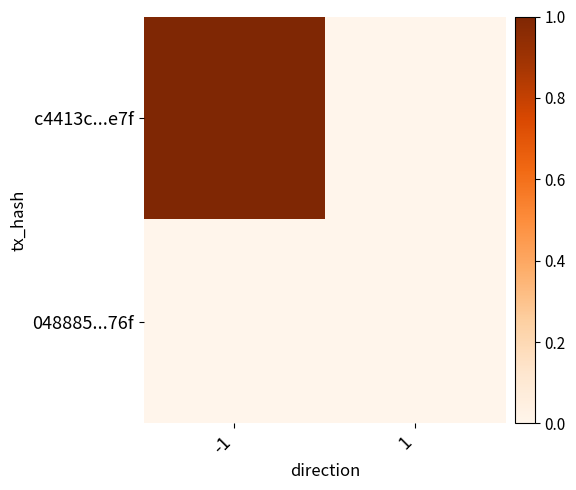

Reading left to right, list all the values displayed in this chart.

c4413c...e7f: -1=1	1=0
048885...76f: -1=0	1=0